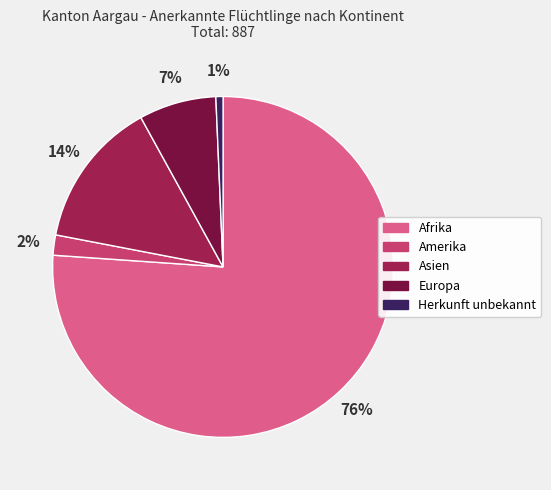

Combined, do Afrika and Herkunft unbekannt account for over 50%?

Yes